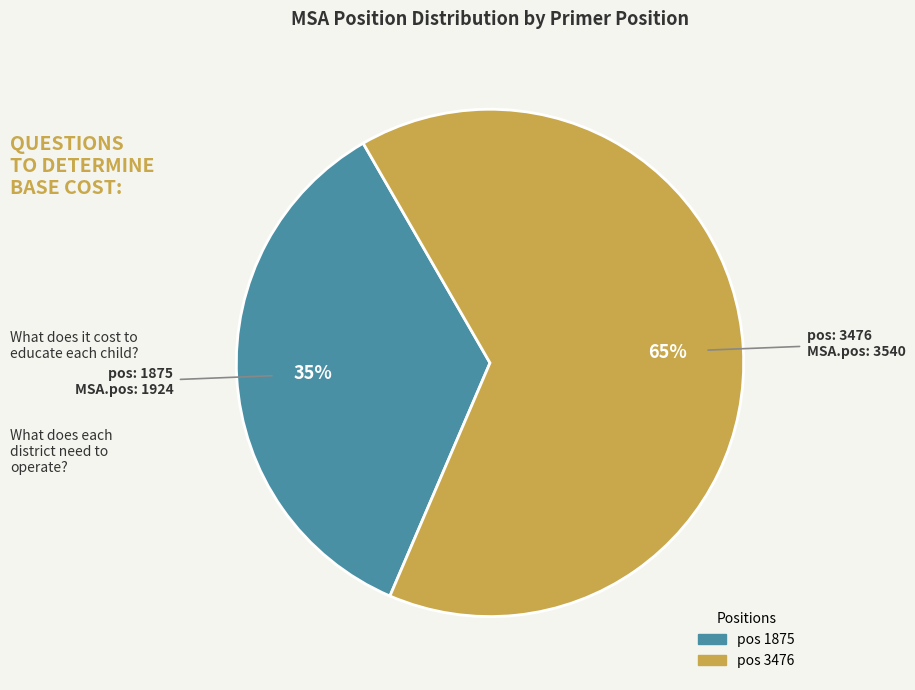

How many slices are in this pie chart?

2